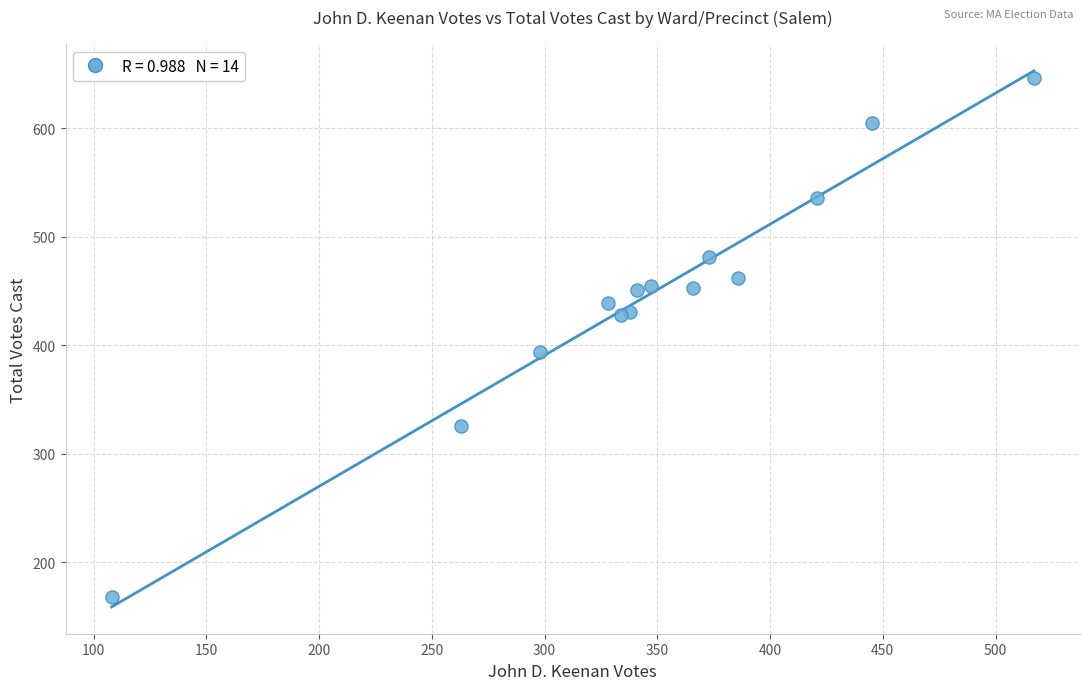

What Y value in the scatter plot is closest to 407?

394